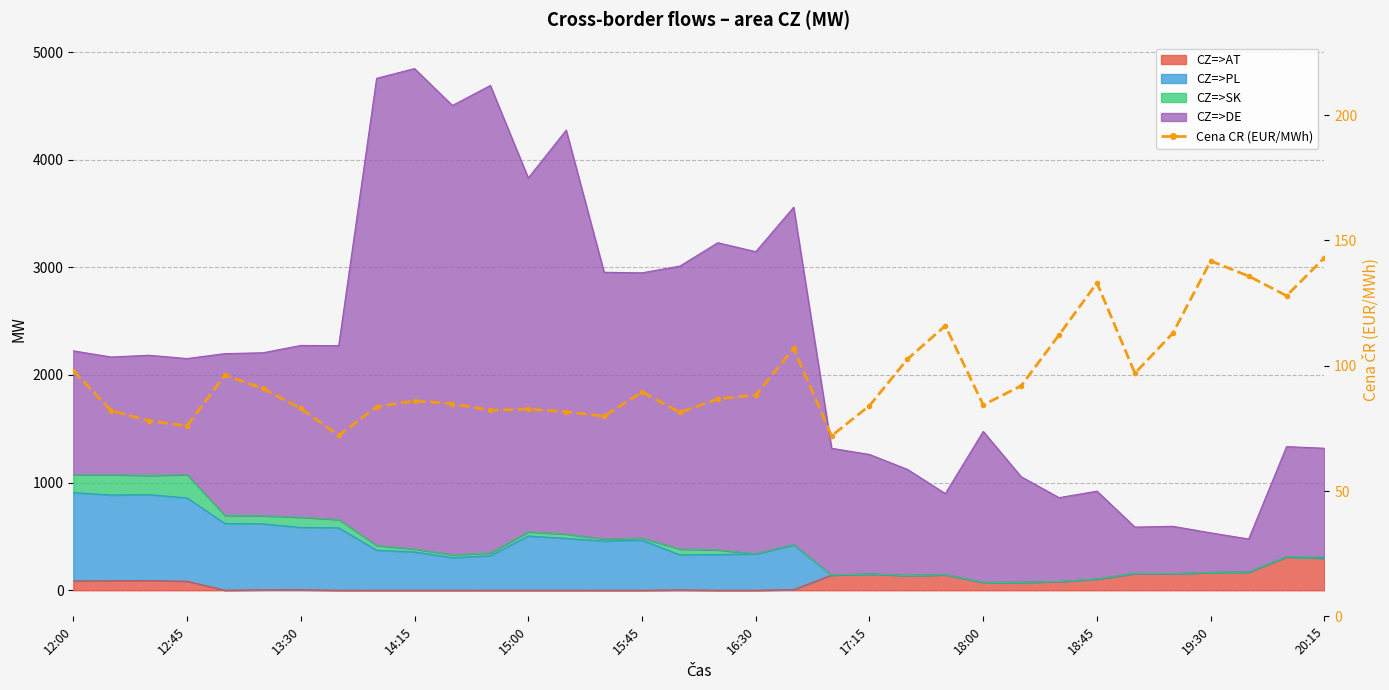

What is the difference between the maximum and minimum values?

71.1